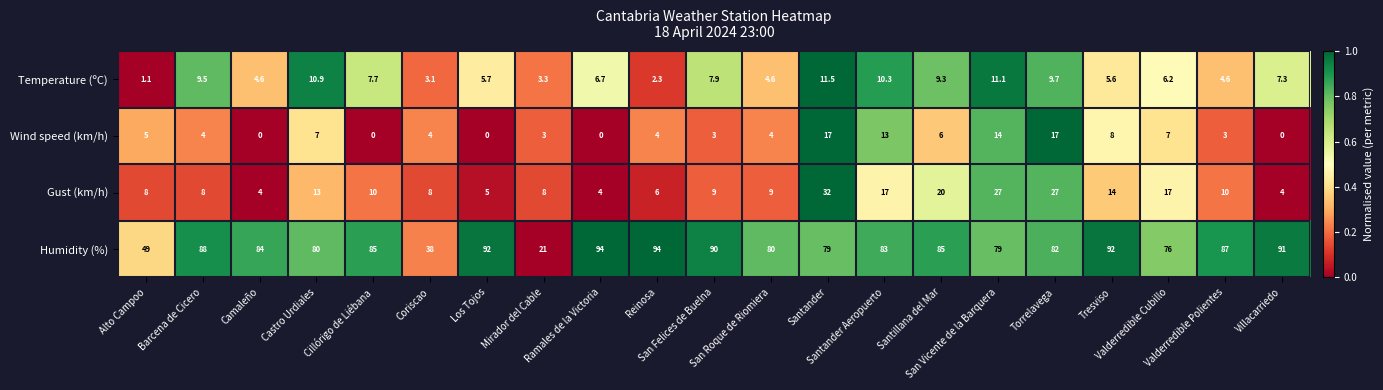

Which series has the largest range (max minus min)?

Humidity (%)